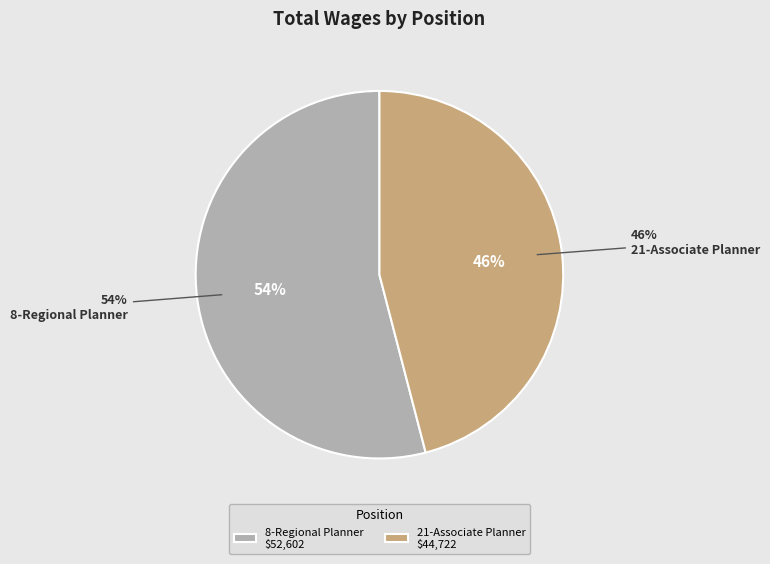

Count the number of slices in the pie.

2